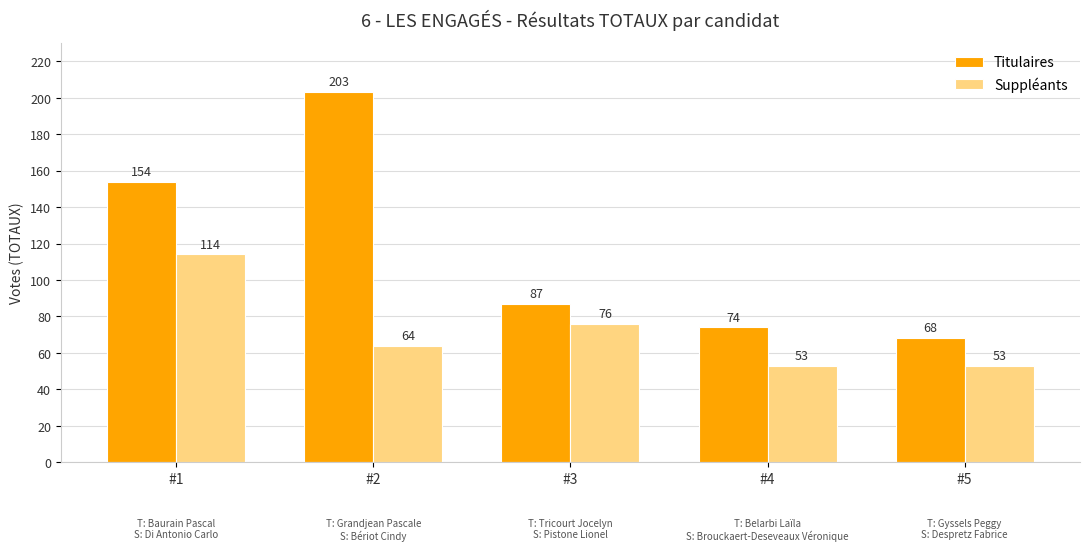

How many values in the Titulaires series are below 87?

2